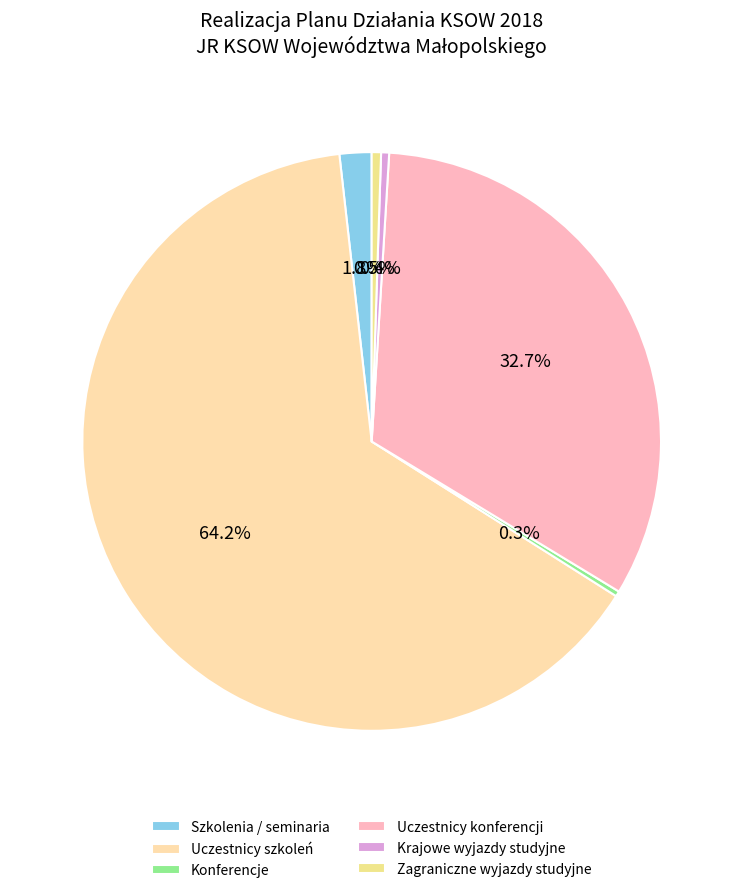

Count the number of slices in the pie.

6